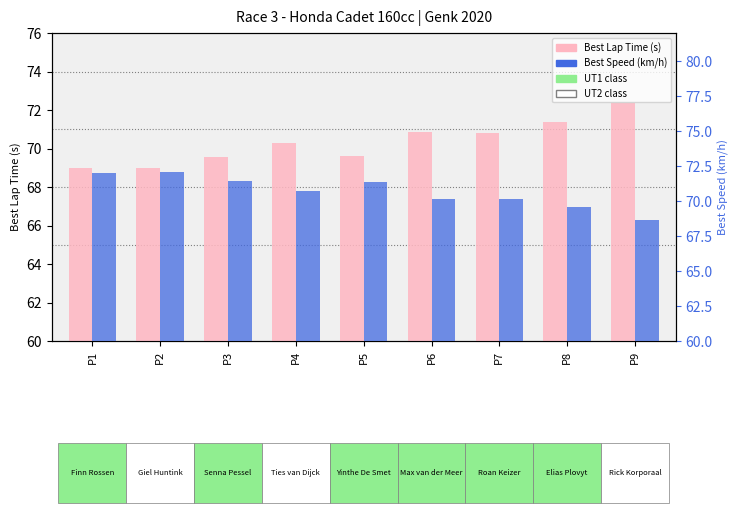

What is the maximum value for Best Lap Time (s)?

72.3